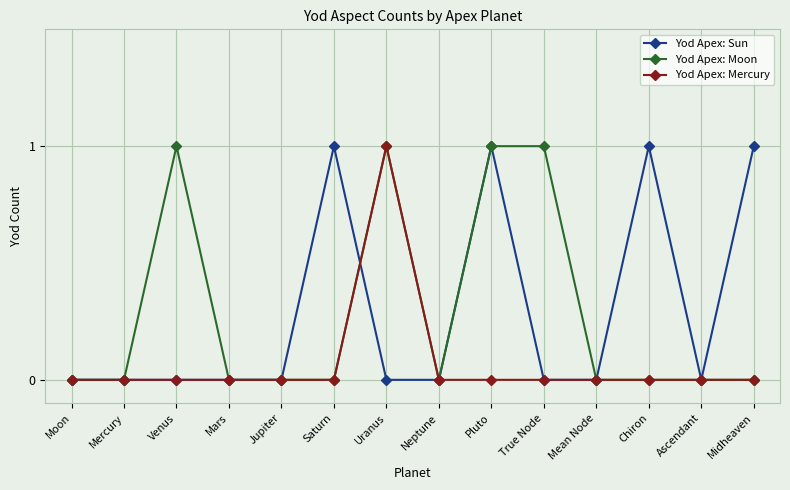

Reading left to right, transcribe all the data shown in this chart.

Yod Apex: Sun: 0	0	0	0	0	1	0	0	1	0	0	1	0	1
Yod Apex: Moon: 0	0	1	0	0	0	1	0	1	1	0	0	0	0
Yod Apex: Mercury: 0	0	0	0	0	0	1	0	0	0	0	0	0	0